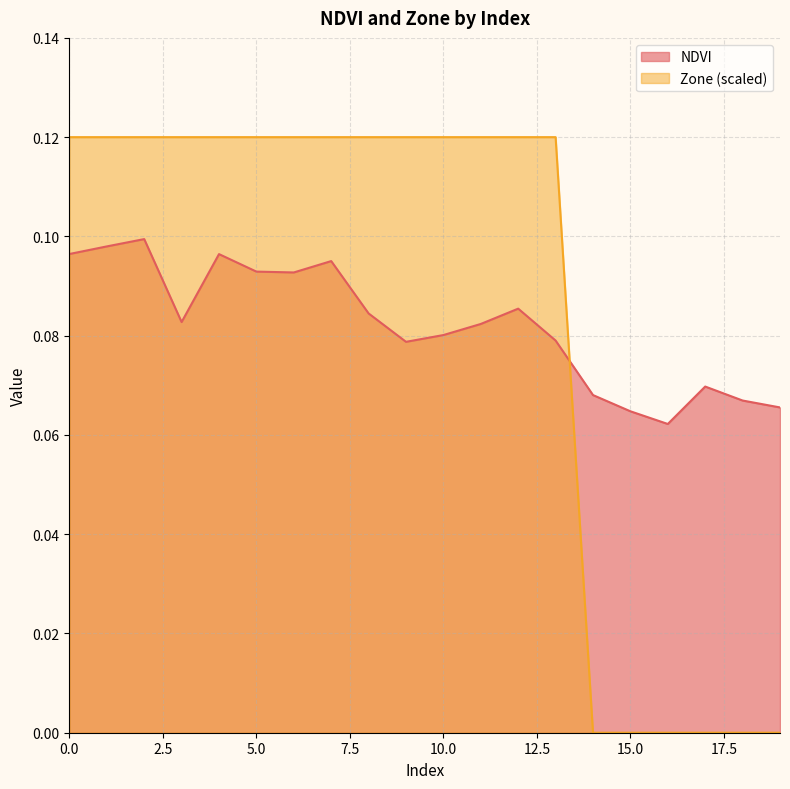

Is the value of Zone at 7 greater than the value of NDVI at 6?

Yes